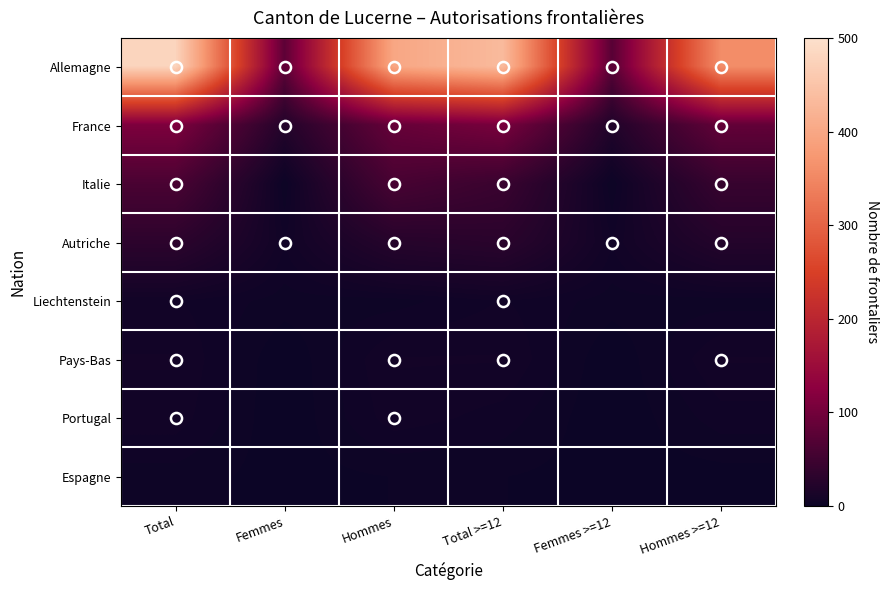

What is the maximum value shown in the chart?

479